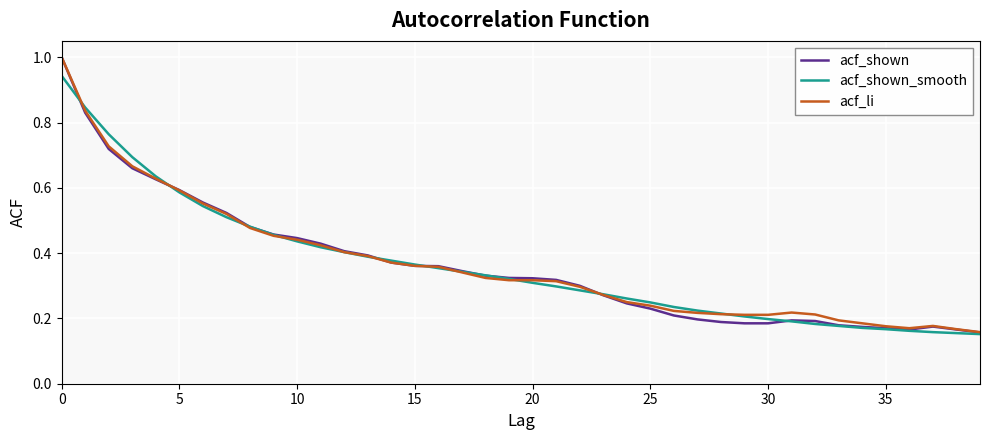

Which series has the widest spread of values?

acf_shown